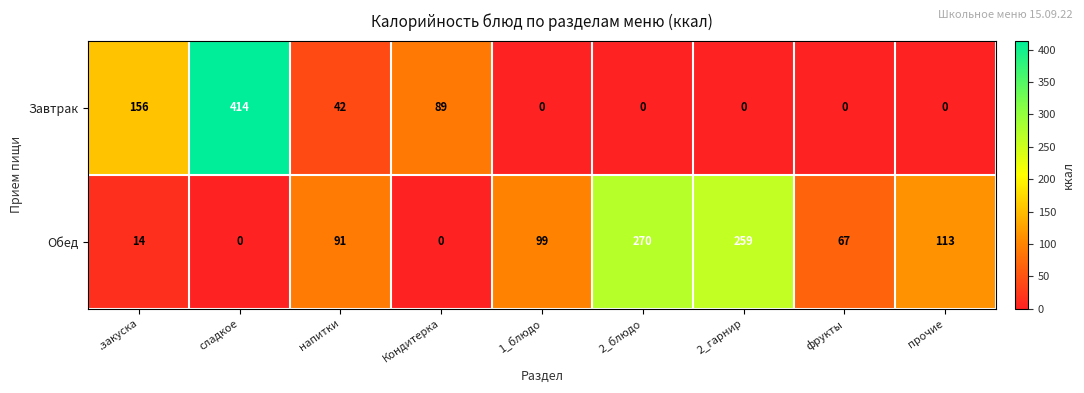

Count the number of data series in this chart.

2